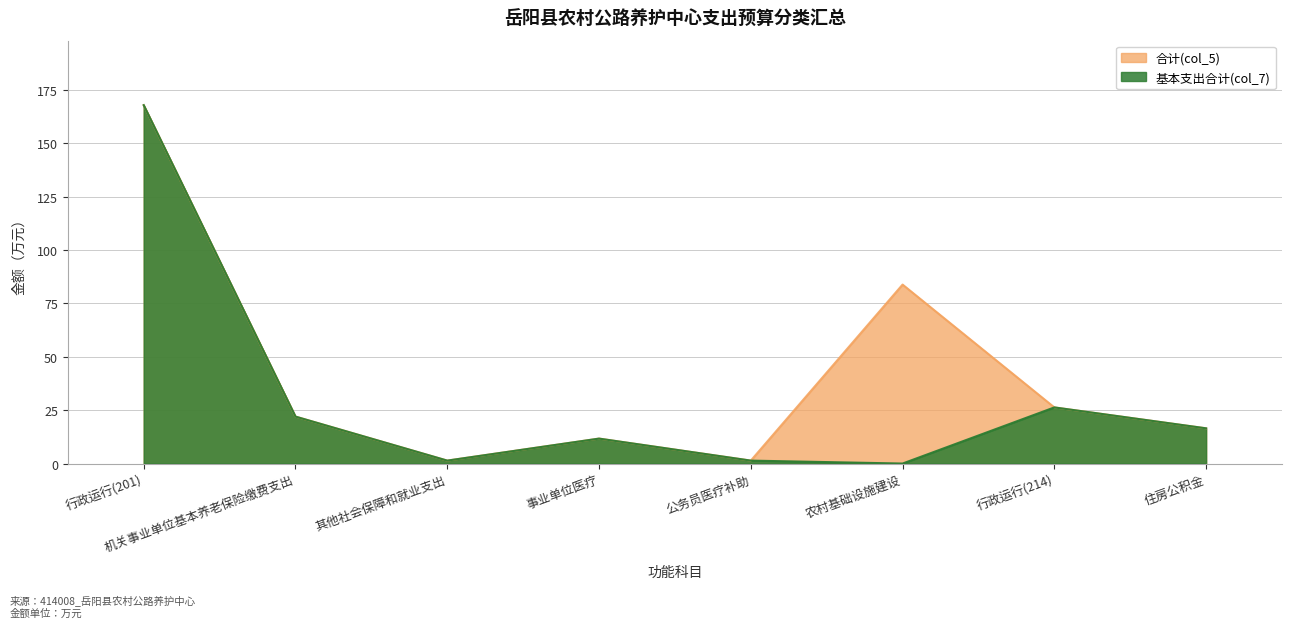

True or false: 合计(col_5) has more than 1 interior local peaks.

True